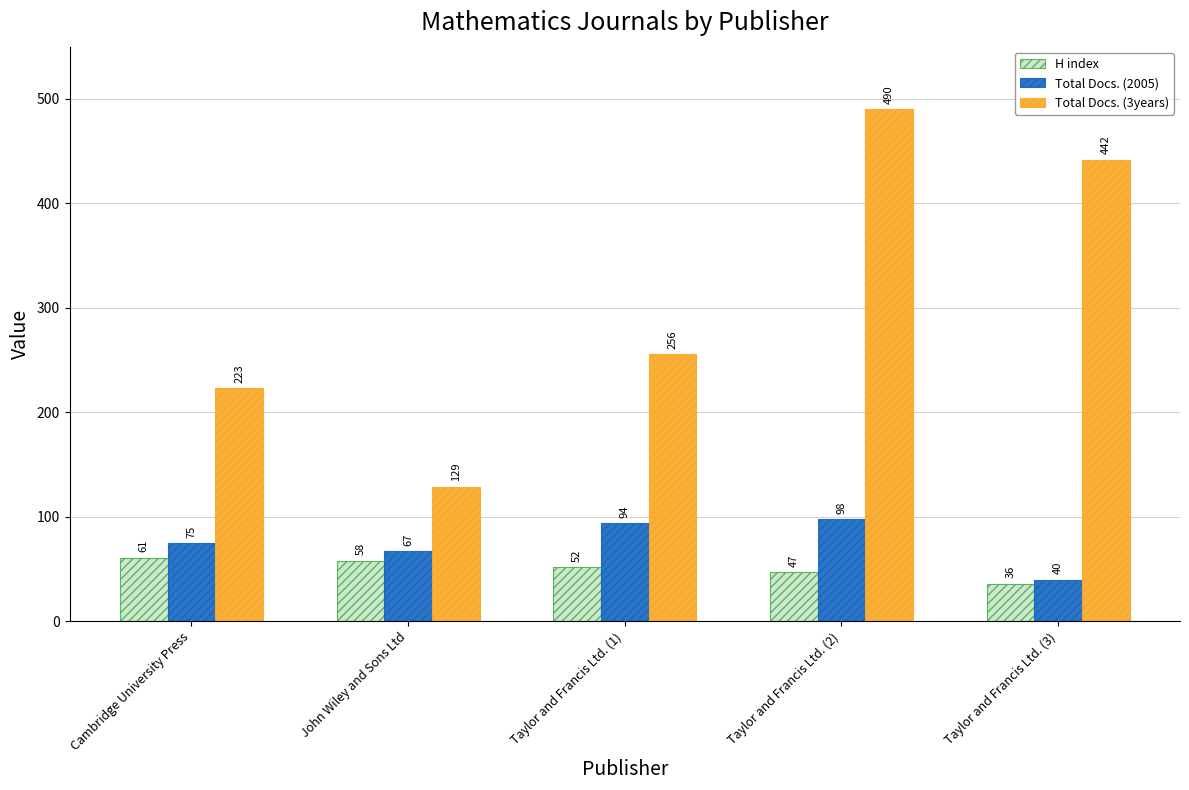

What are all the series names shown in the legend?

H index, Total Docs. (2005), Total Docs. (3years)